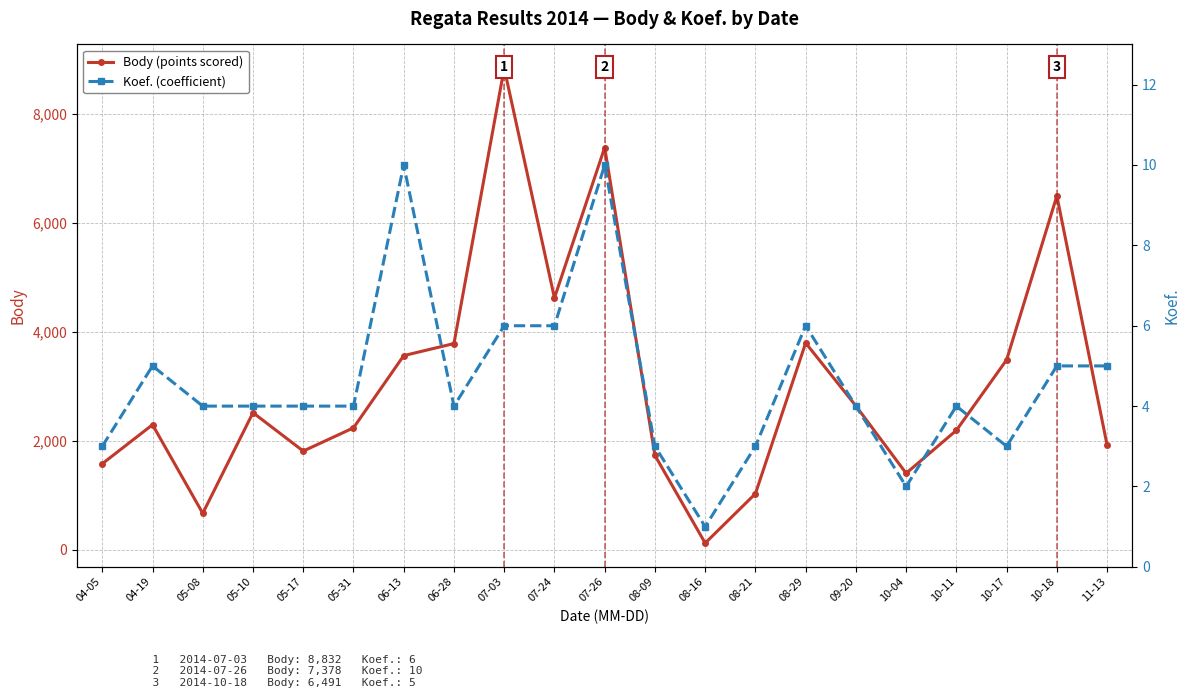

Reading left to right, extract all data points from this chart.

Body (points scored): 1581	2296	672	2517	1813	2239	3563	3784	8832	4620	7378	1734	126	1032	3795	2641	1406	2193	3485	6491	1922
Koef. (coefficient): 3	5	4	4	4	4	10	4	6	6	10	3	1	3	6	4	2	4	3	5	5